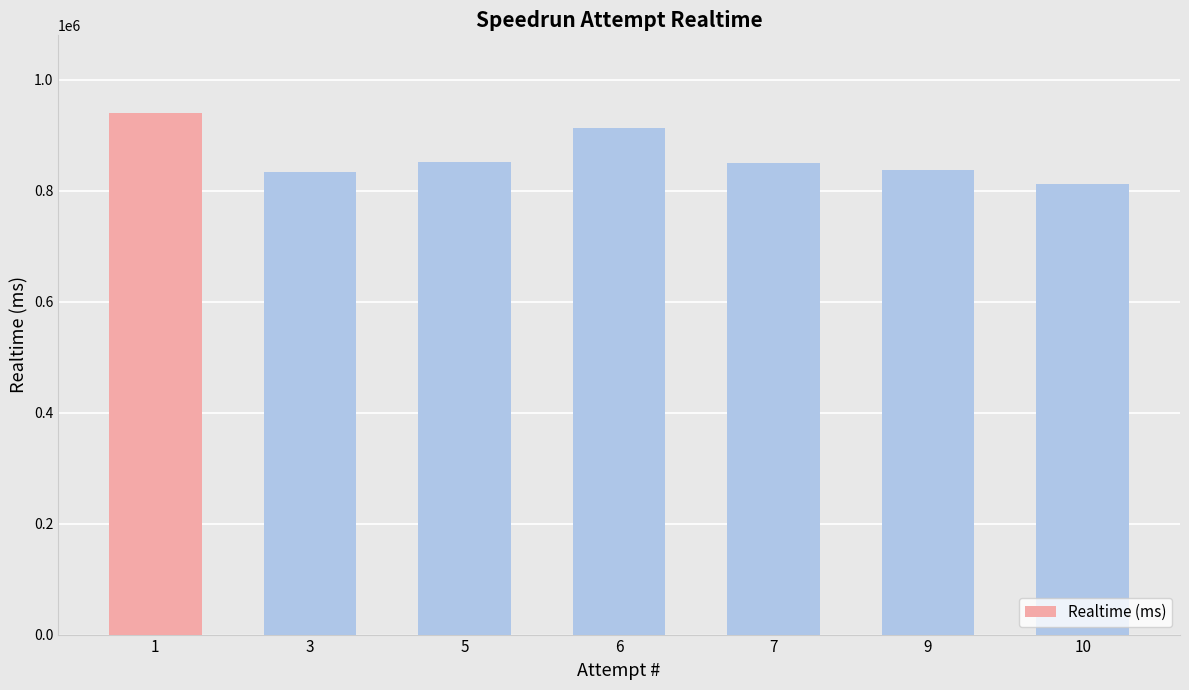

Which has a higher value, 1 or 6?

1